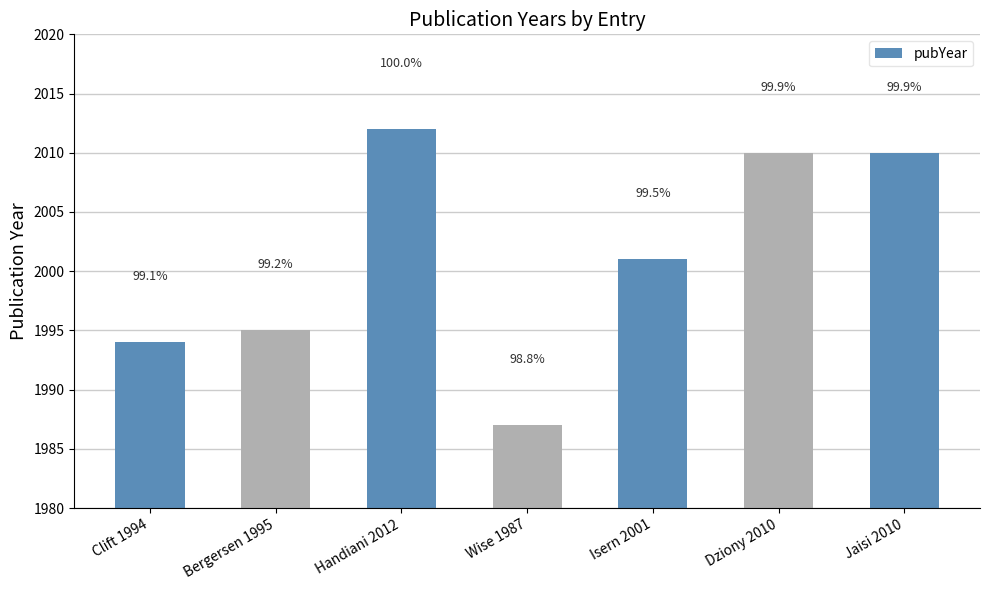

Is it true that the value at Handiani 2012 is 2012?

True